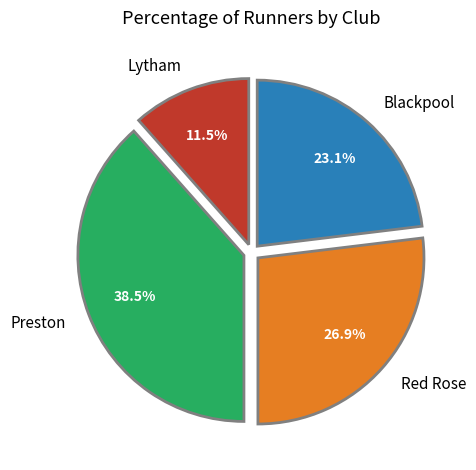

Does Preston represent more than half of the total?

No